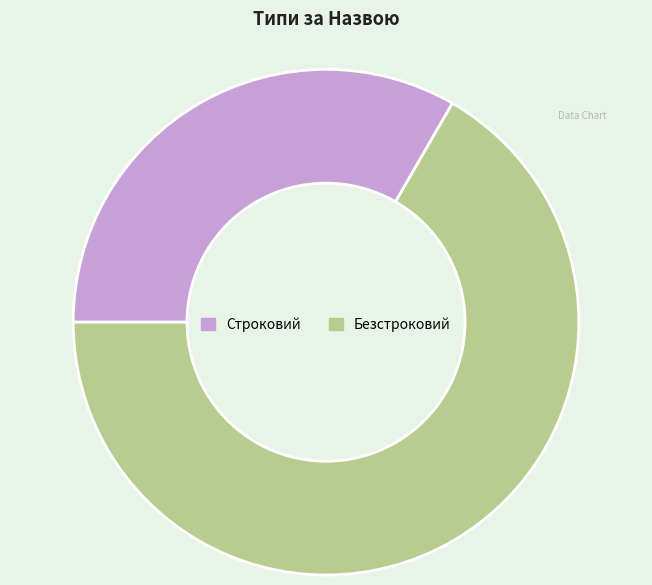

What is the ratio of the value at Безстроковий to the value at Строковий?

2.0